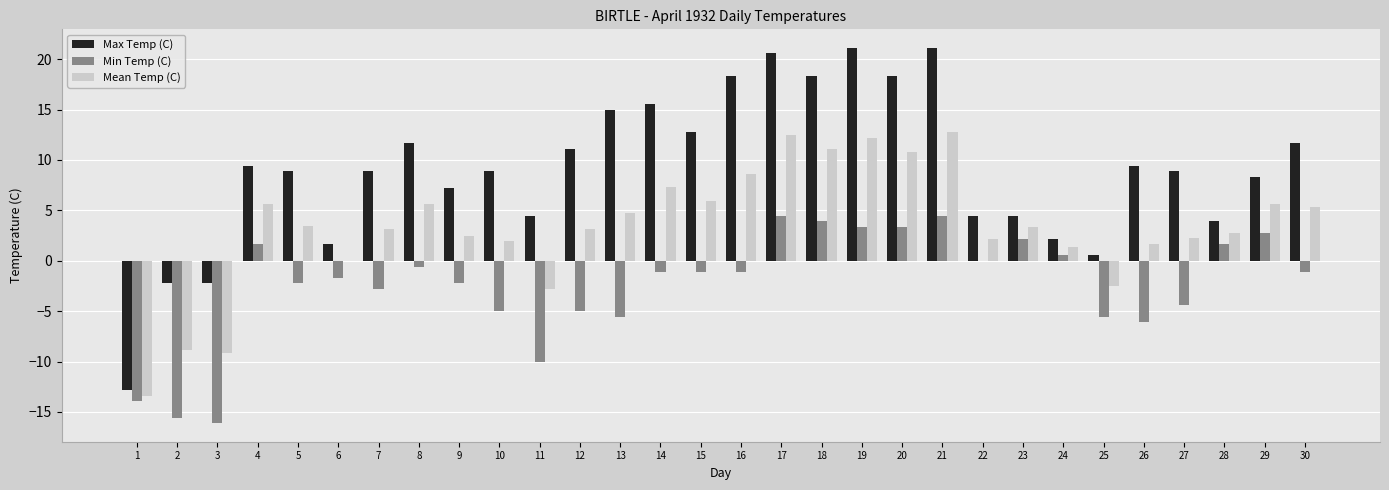

How many data points does each series have?

30